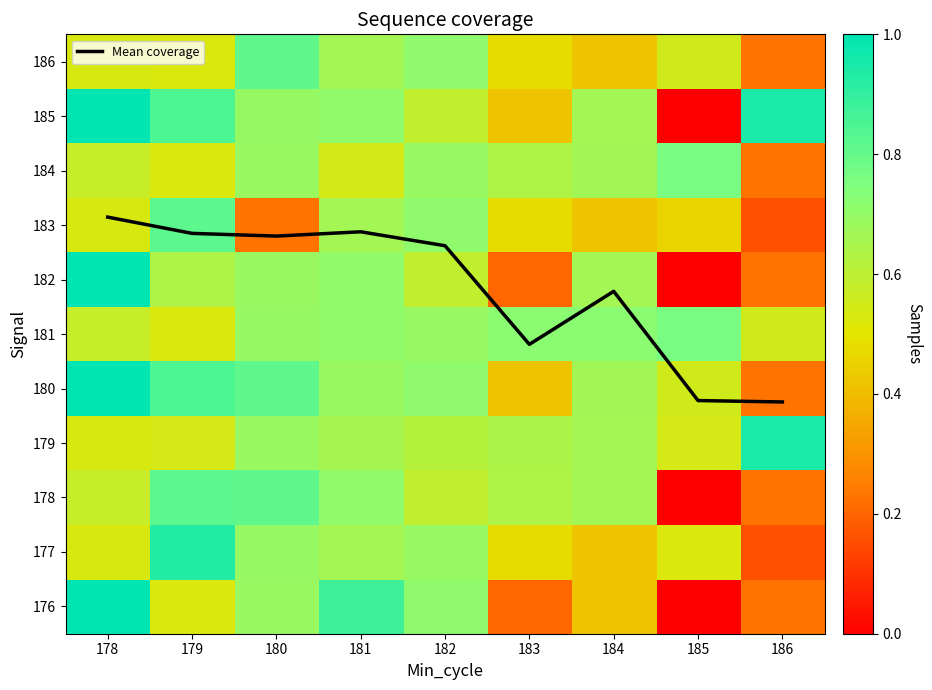

What is the average value of the 179 series?

0.6